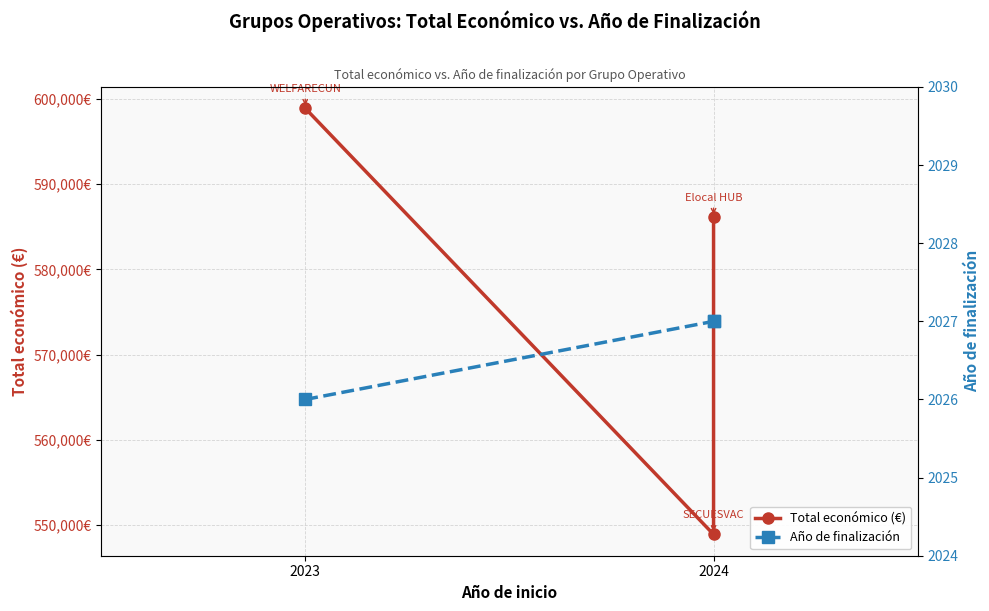

At which category is the sum across all series the highest?

2023